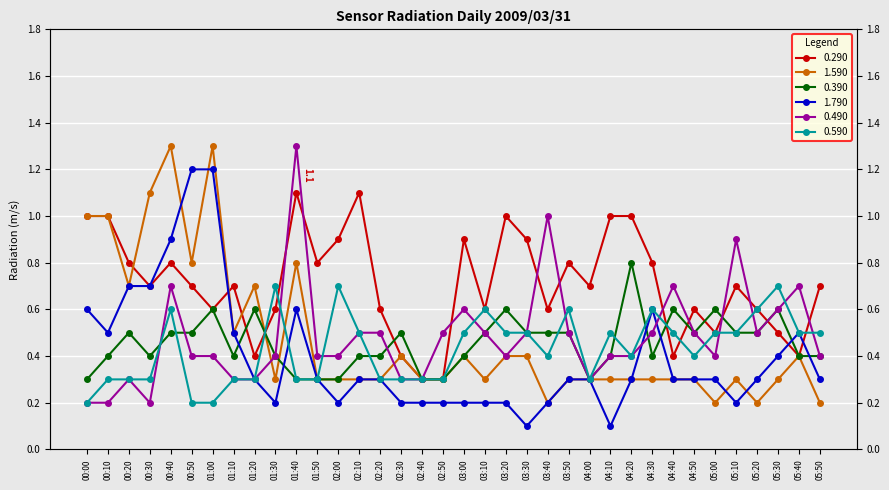

True or false: 0.290 has more than 2 points higher than both neighbors.

True